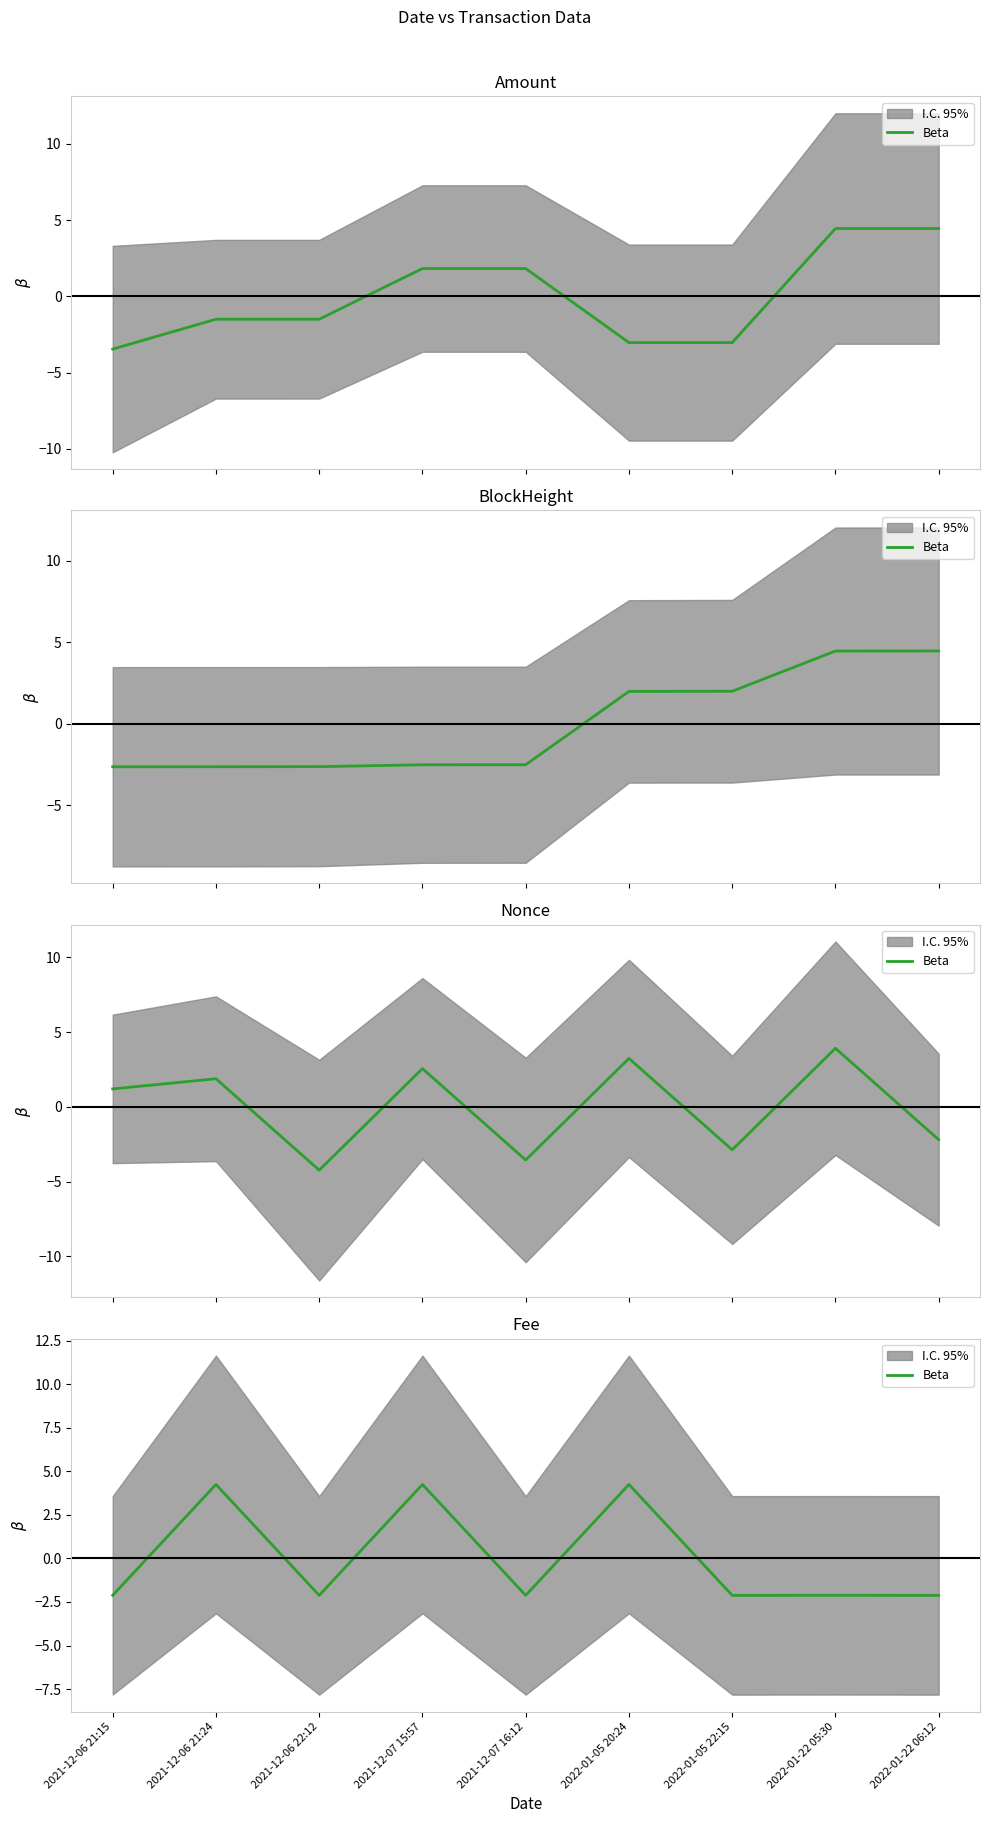

Where is the data nearest to the value 1?

2021-12-06 21:15